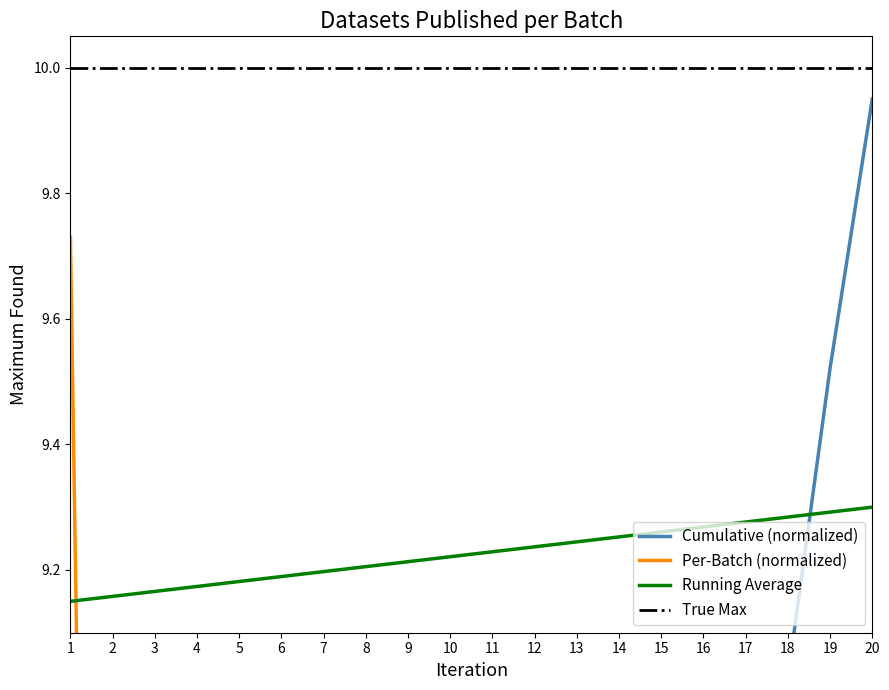

True or false: Cumulative Count has a value of 6.5 at 19.

False